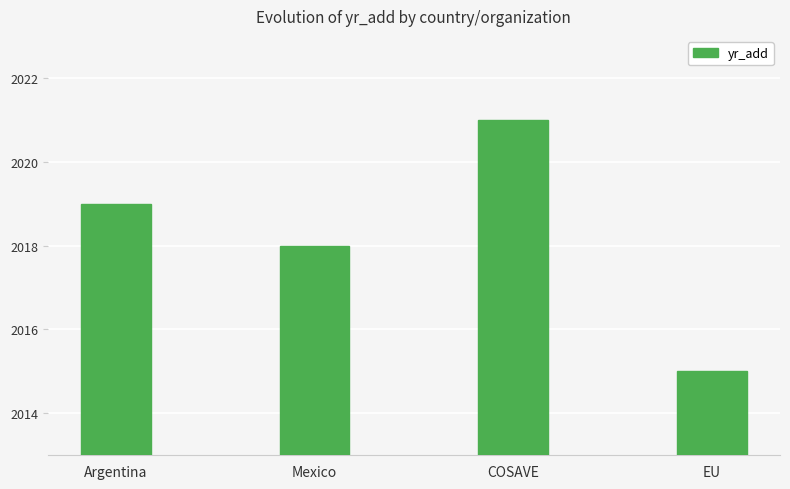

Does the chart contain any negative values?

No